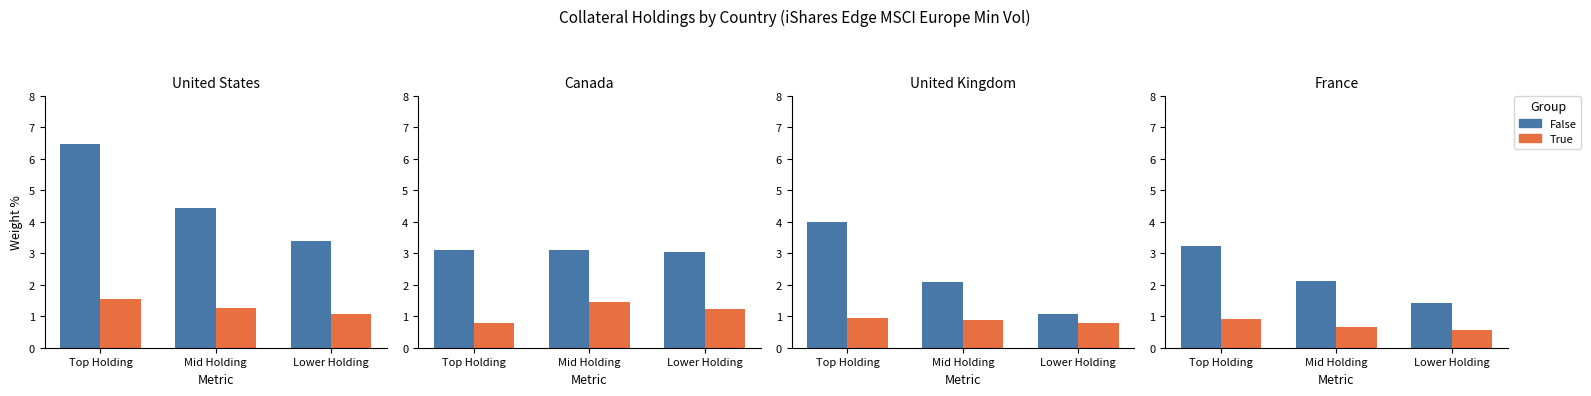

Which category has the highest value across all series?

Top Holding